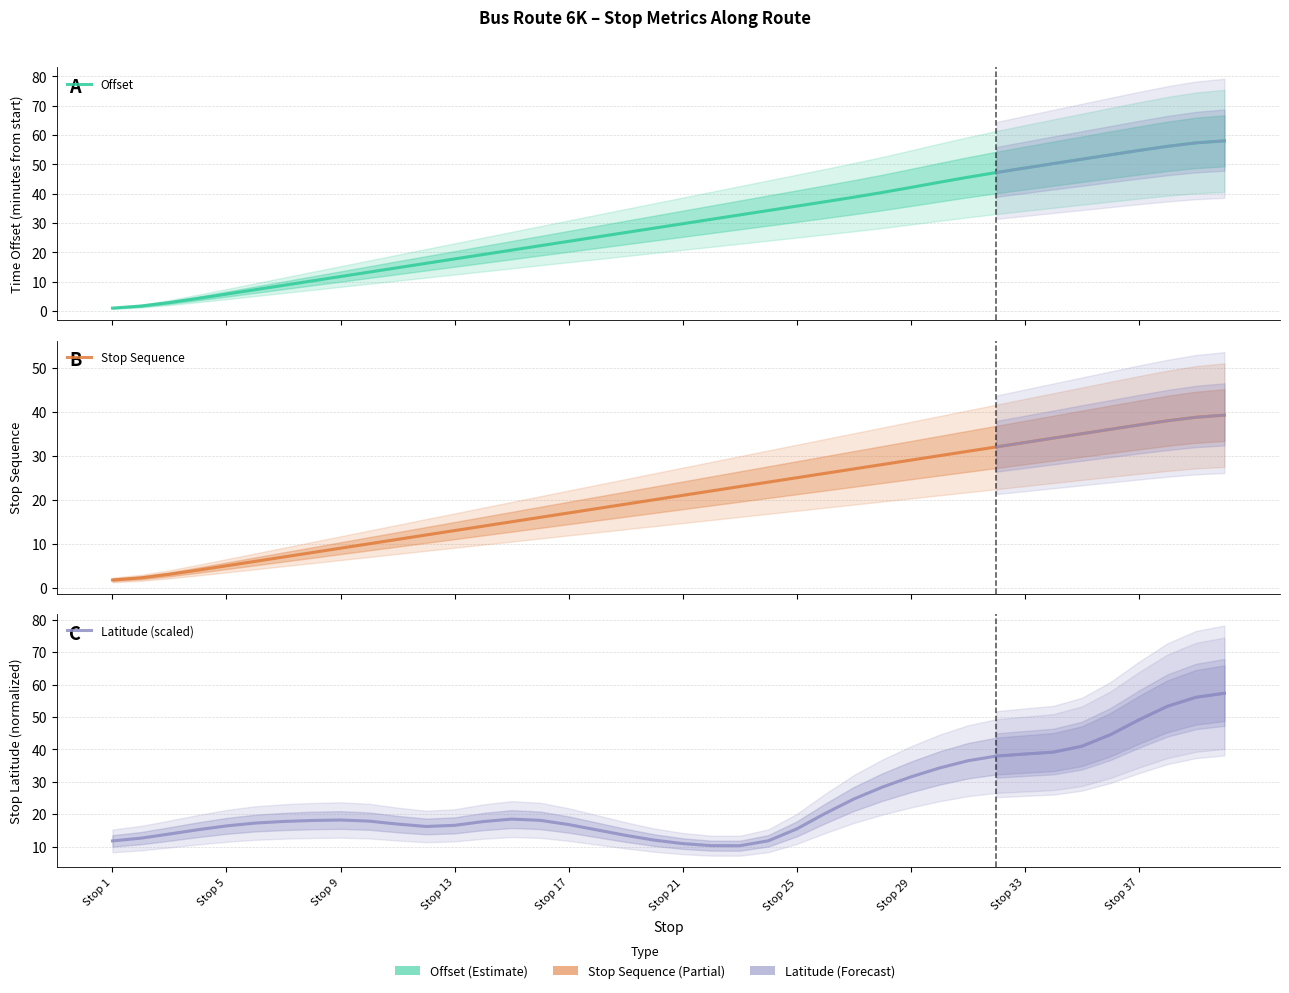

List the series in order of their peak value, lowest first.

Stop Sequence, Latitude (scaled), Offset